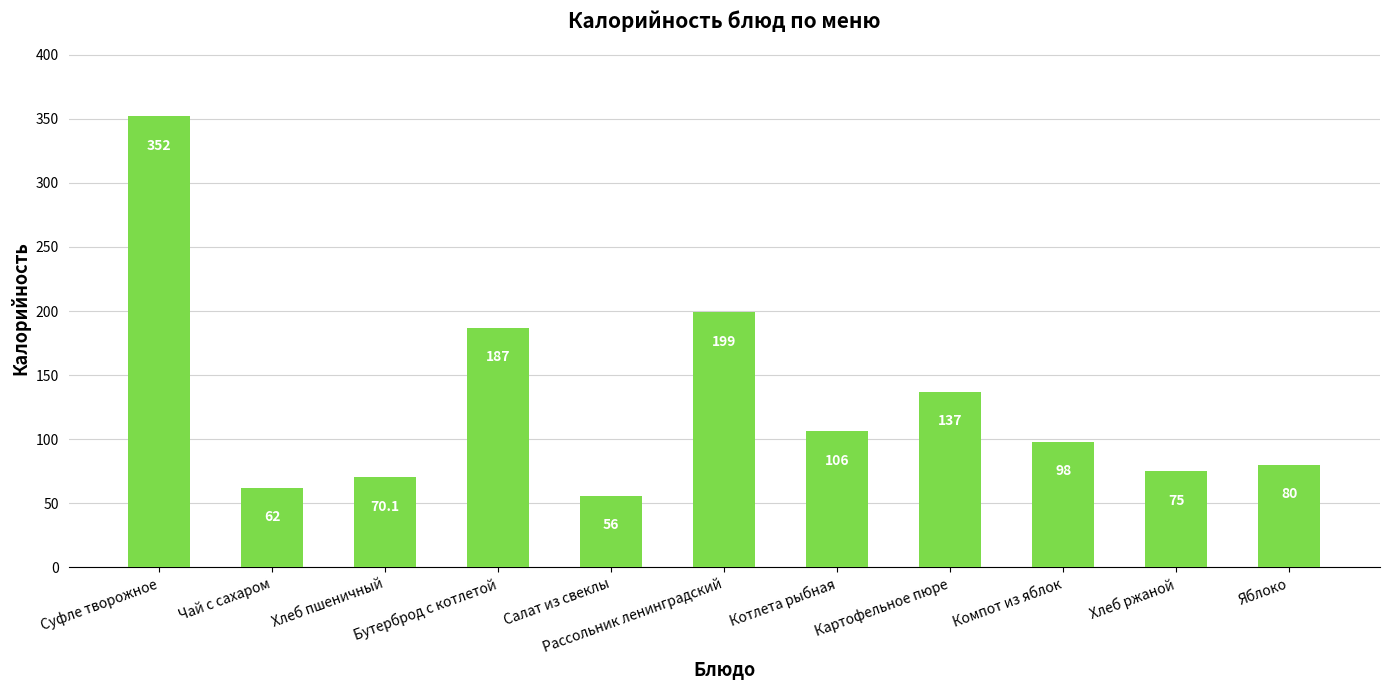

How many bars are there in total?

11